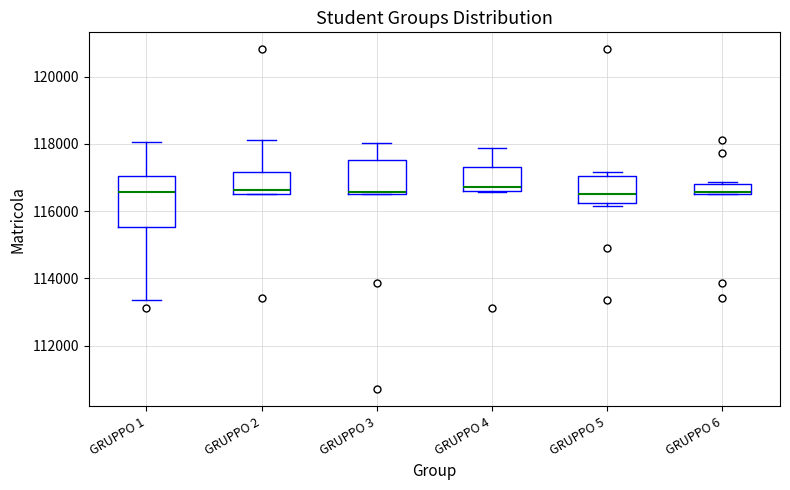

Where does the median line of the box for GRUPPO 4 sit on the y-axis? The values are not printed on the chart, so give them approximately, as read against the axis.

116800